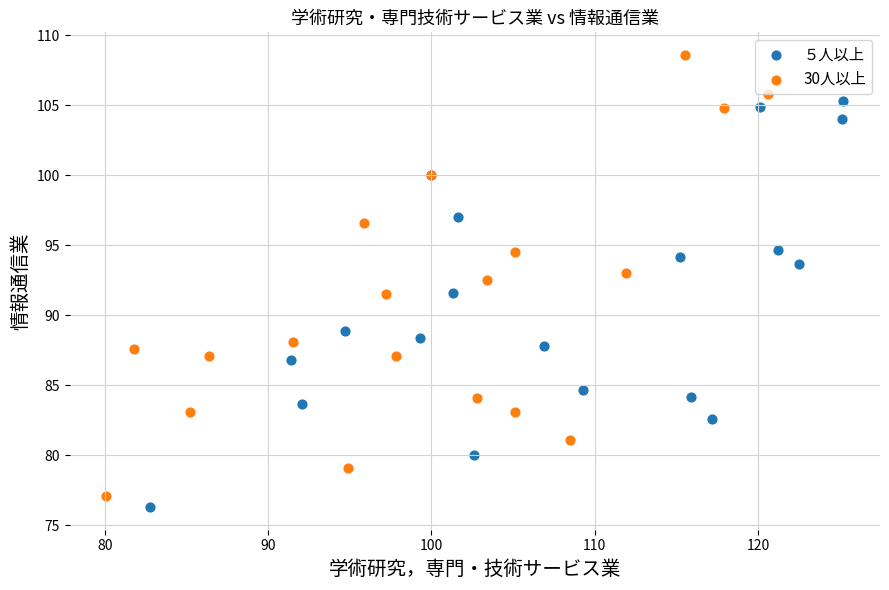

Which series contains the highest Y value?

30人以上